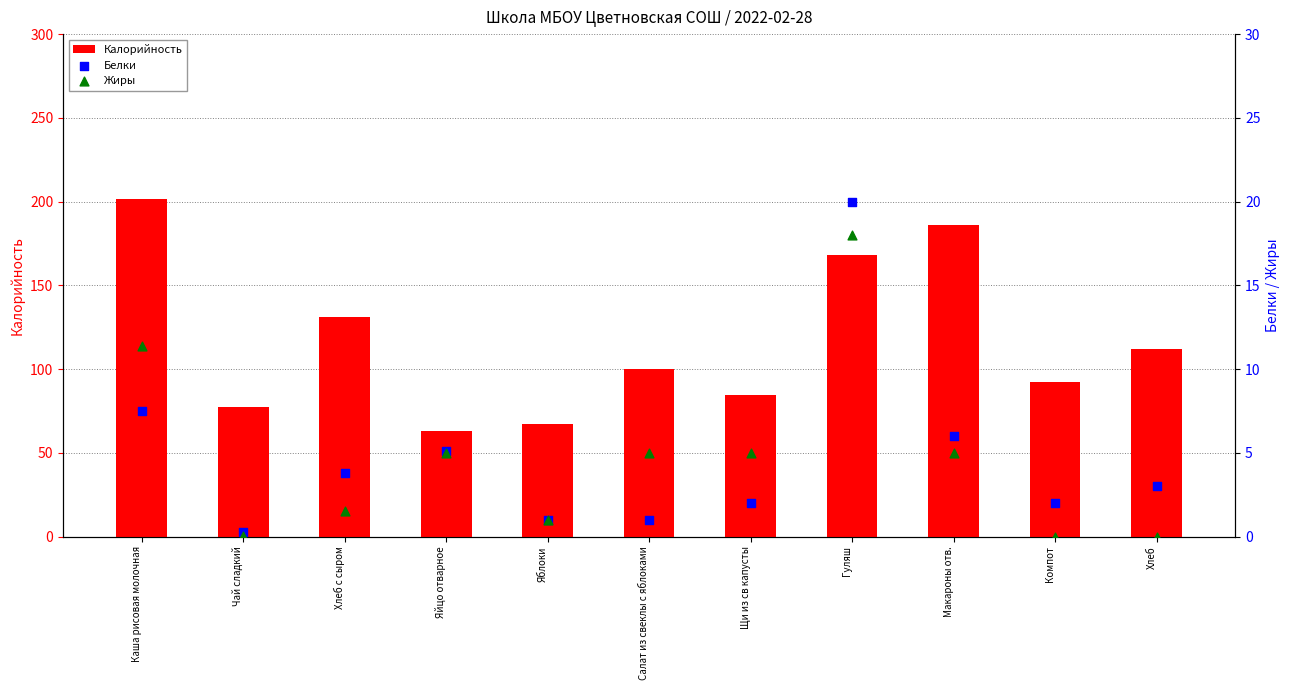

What is the total value across all series at Яйцо отварное?

72.9